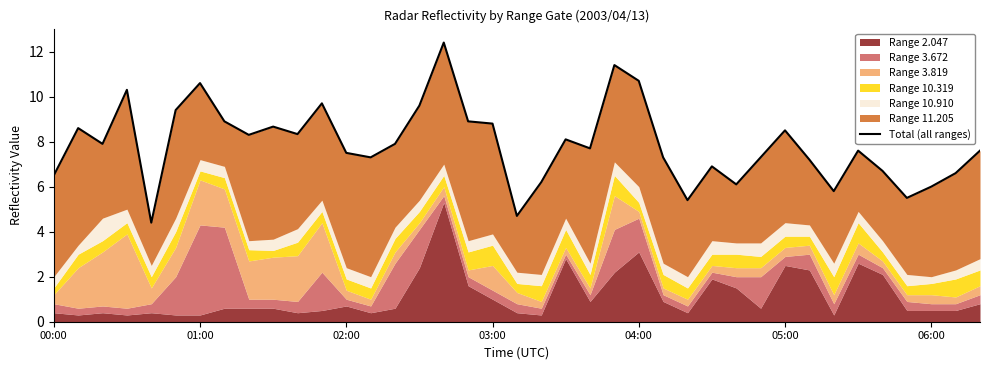

What is the approximate value at 31?

7.2